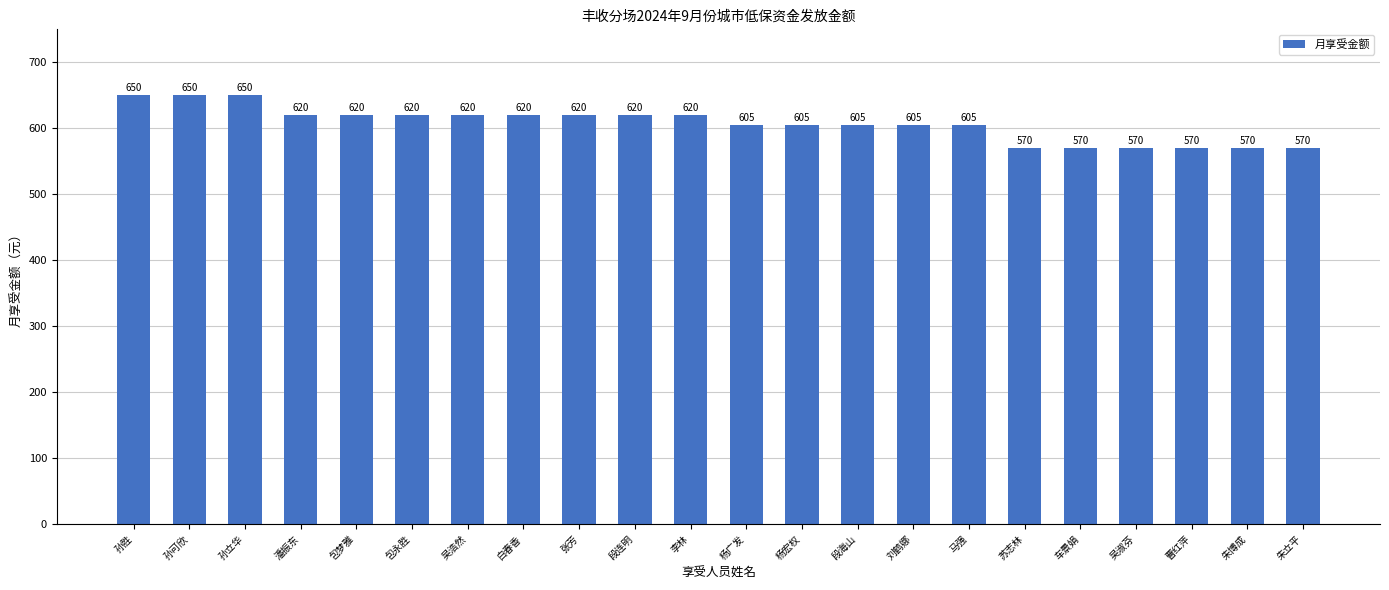

Between 刘鹤娜 and 李林, which is larger?

李林